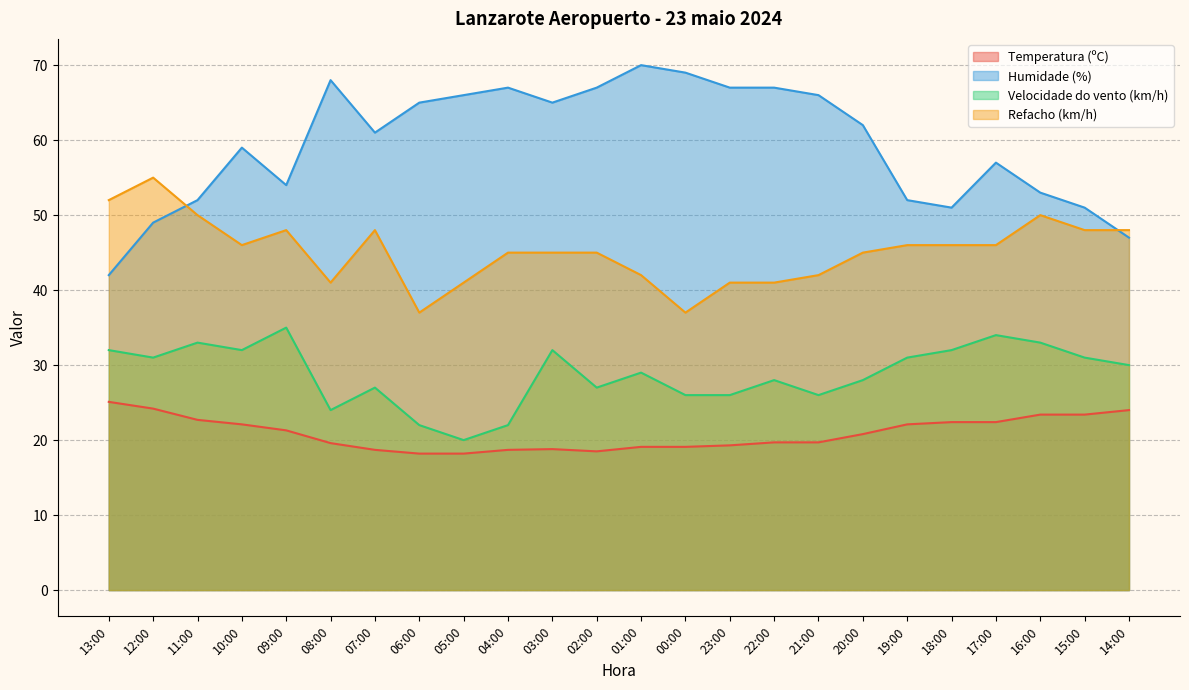

What are all the series names shown in the legend?

Temperatura (ºC), Humidade (%), Velocidade do vento (km/h), Refacho (km/h)